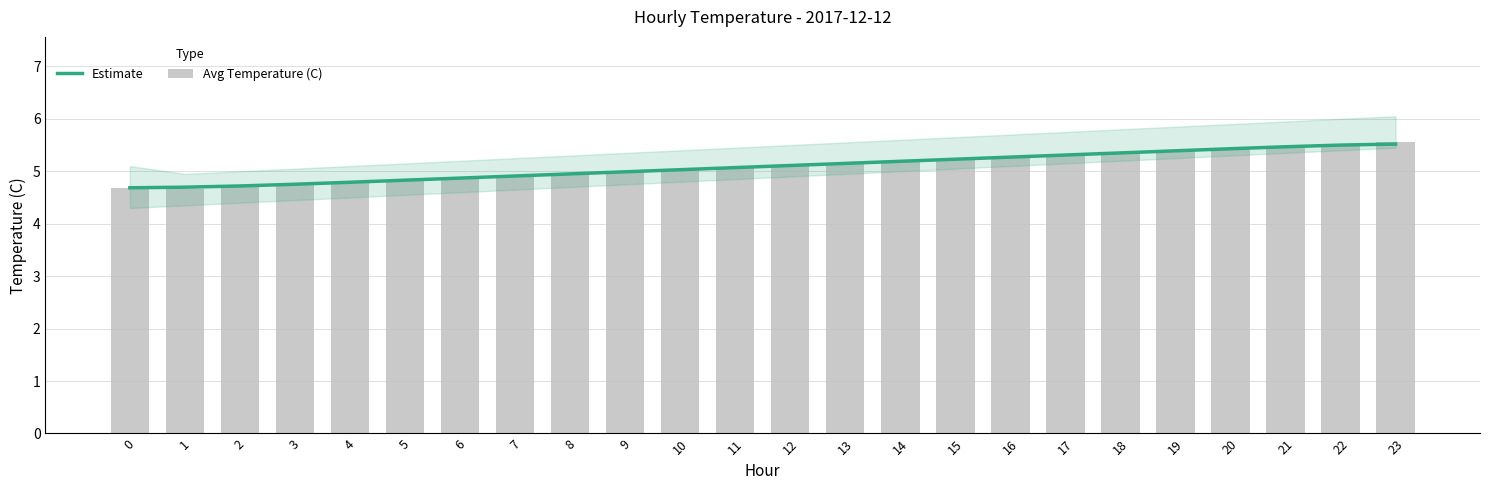

Between 14 and 20, which series saw the biggest shift?

Avg Temperature (C)